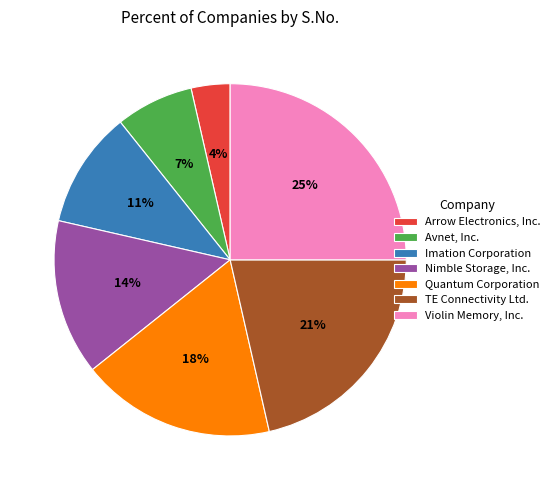

Rank the categories by value from highest to lowest.

Violin Memory, Inc., TE Connectivity Ltd., Quantum Corporation, Nimble Storage, Inc., Imation Corporation, Avnet, Inc., Arrow Electronics, Inc.